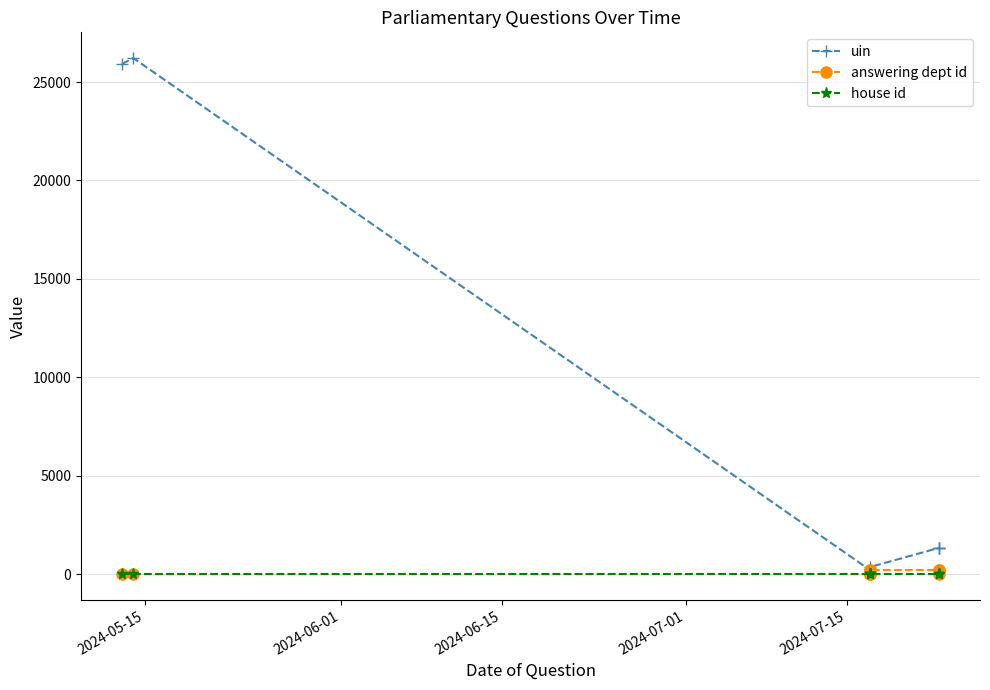

At how many categories does at least one series exceed 14012?

2